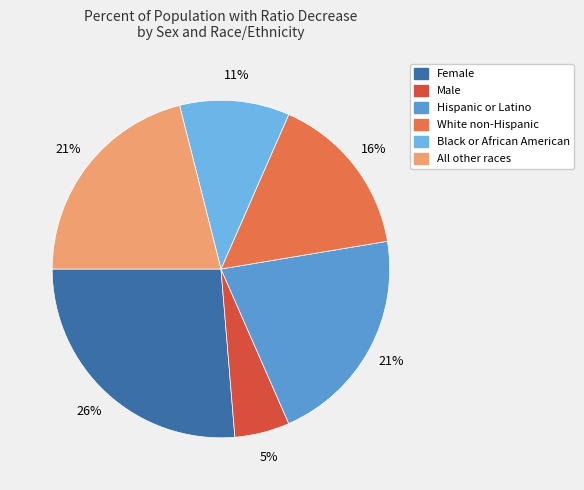

Which slice is the smallest?

Male